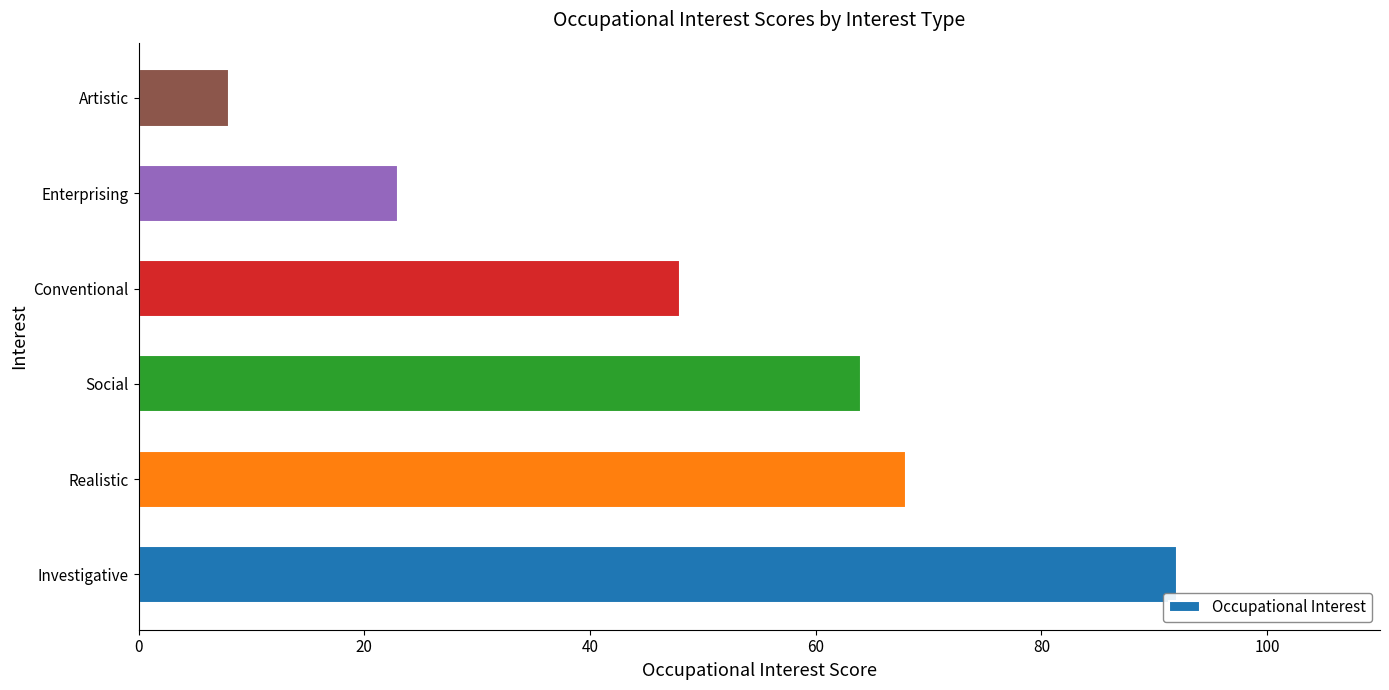

What is the difference between the maximum and minimum values?

84